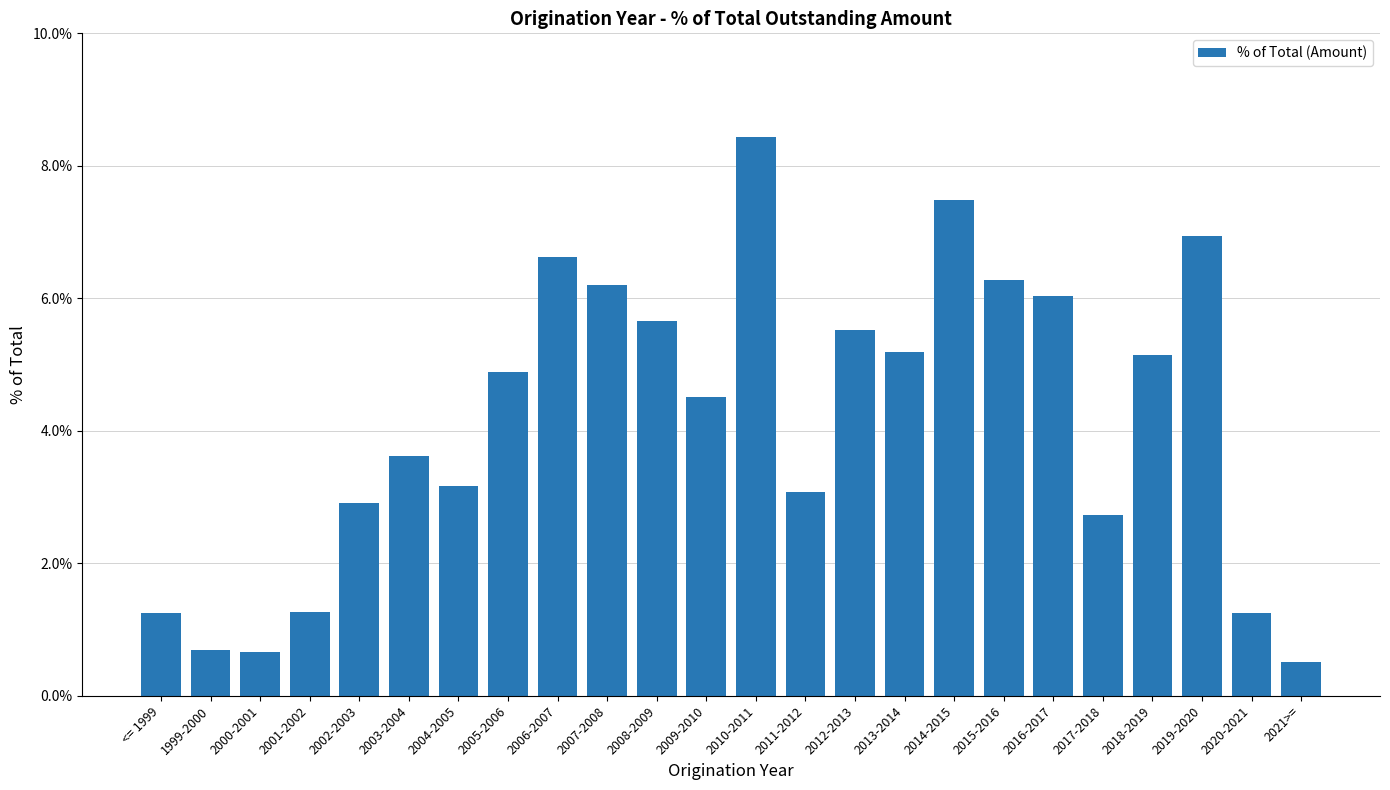

Reading left to right, list all the values displayed in this chart.

<= 1999=0.0	1999-2000=0.0	2000-2001=0.0	2001-2002=0.0	2002-2003=0.0	2003-2004=0.0	2004-2005=0.0	2005-2006=0.0	2006-2007=0.1	2007-2008=0.1	2008-2009=0.1	2009-2010=0.0	2010-2011=0.1	2011-2012=0.0	2012-2013=0.1	2013-2014=0.1	2014-2015=0.1	2015-2016=0.1	2016-2017=0.1	2017-2018=0.0	2018-2019=0.1	2019-2020=0.1	2020-2021=0.0	2021>==0.0